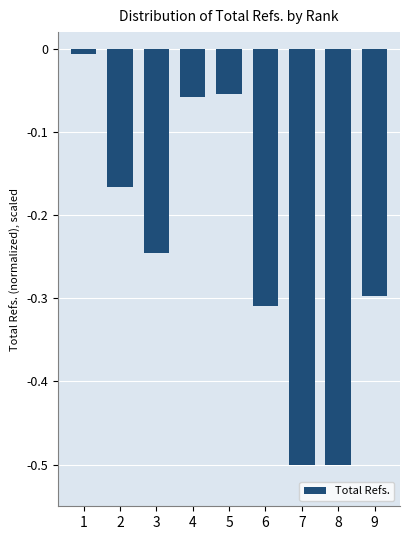

The chart shows a value of -0.2 at 9. True or false?

False